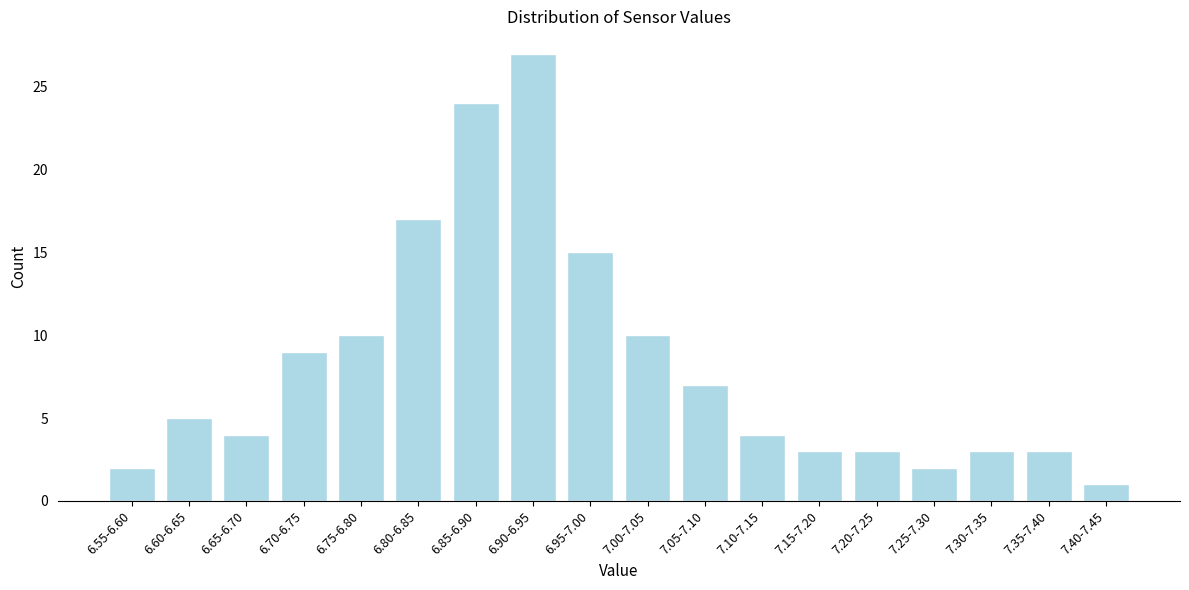

Reading right to left, extract all data points from this chart.

1	3	3	2	3	3	4	7	10	15	27	24	17	10	9	4	5	2